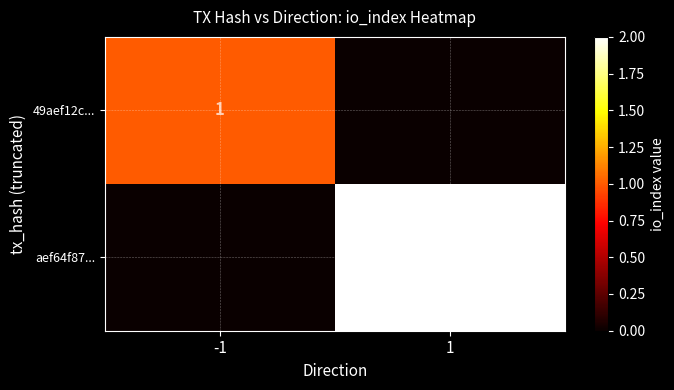

The 49aef12c... series shows 2 at -1. True or false?

False